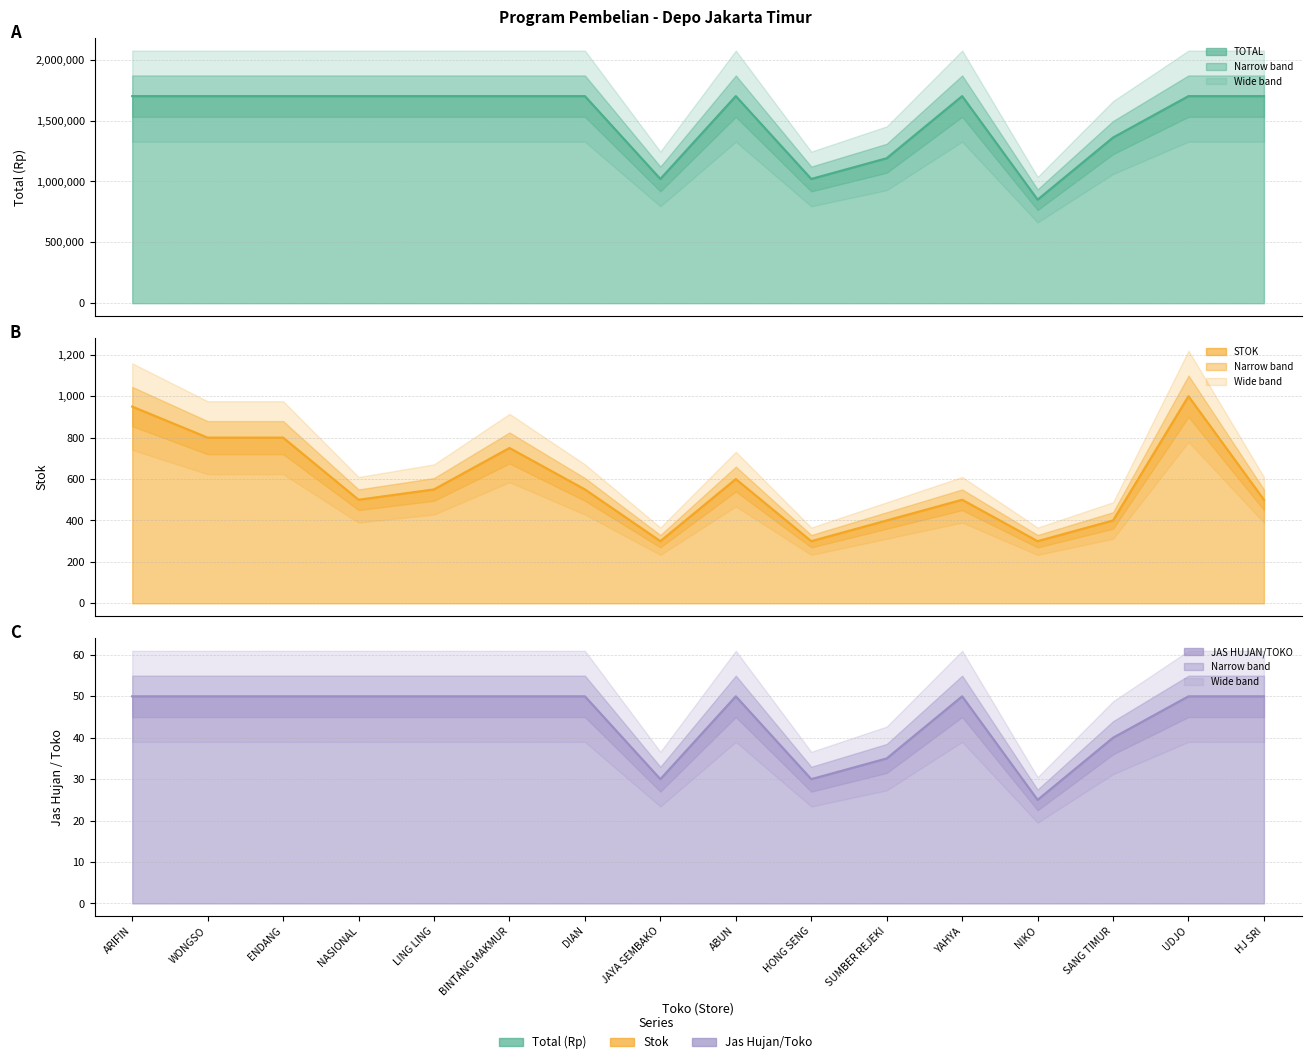

How many TOTAL values are between 40 and 50?

12